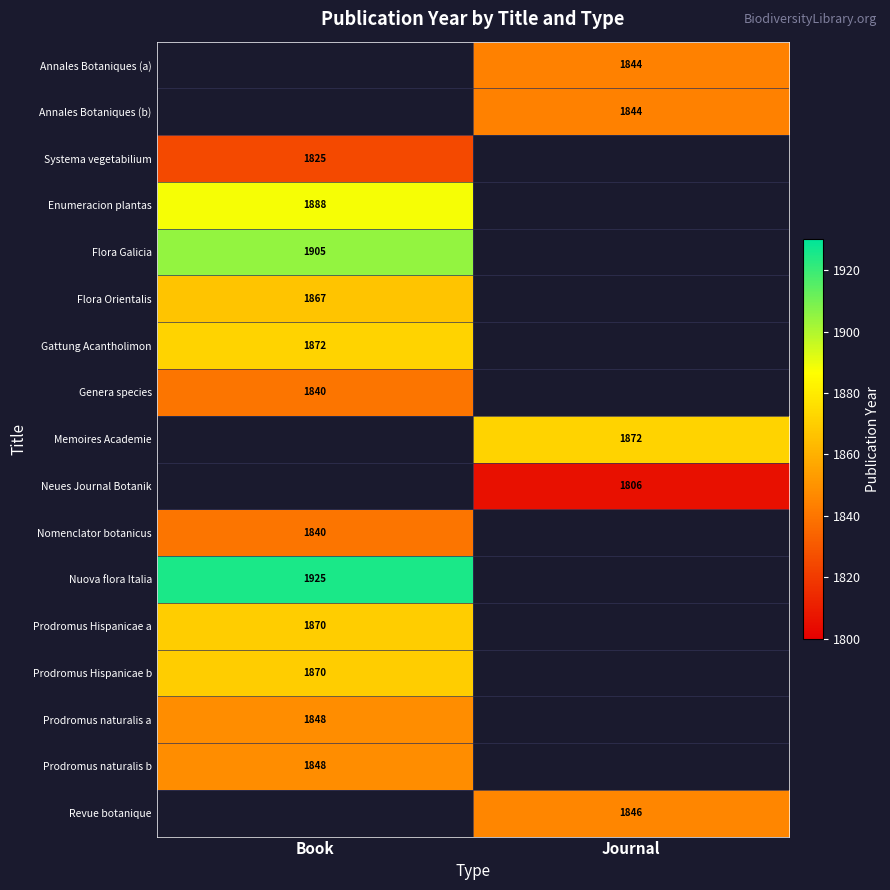

The Flora Orientalis series shows 660 at Book. True or false?

False